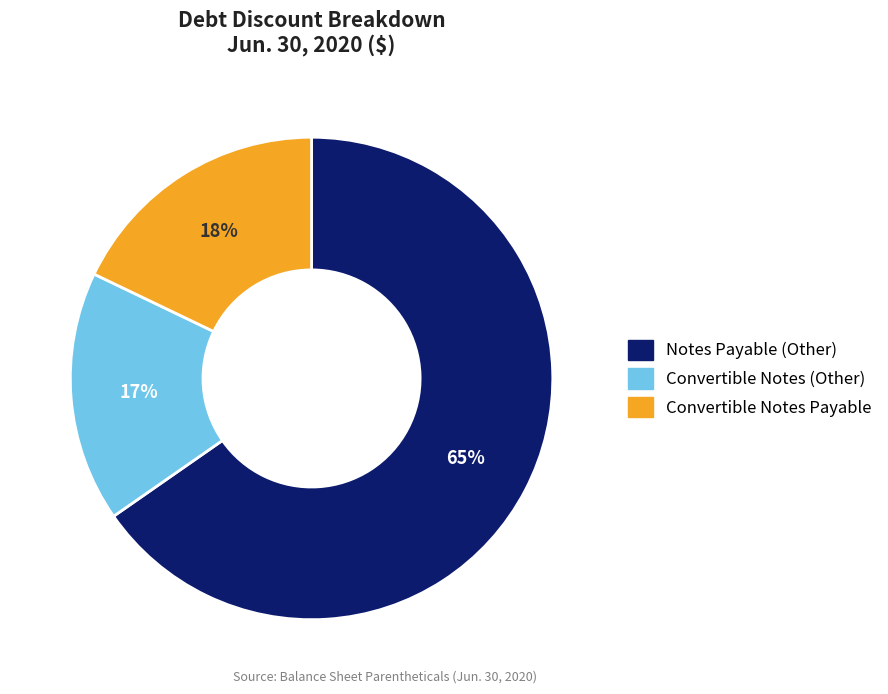

What percentage is the Notes Payable (Other) slice, to the nearest percent?

65%